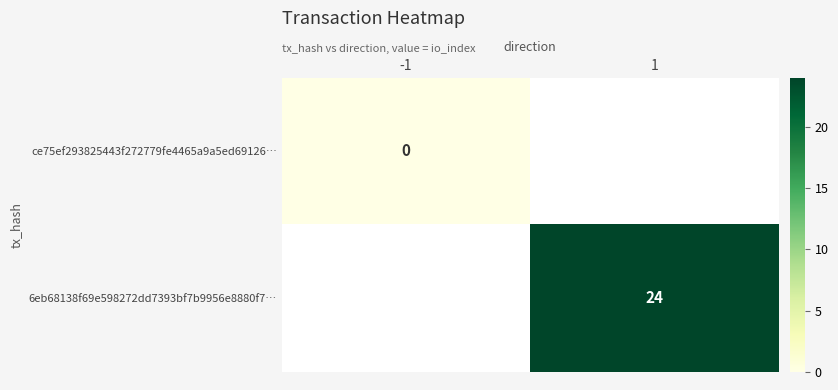

What is the maximum value shown in the chart?

24.0